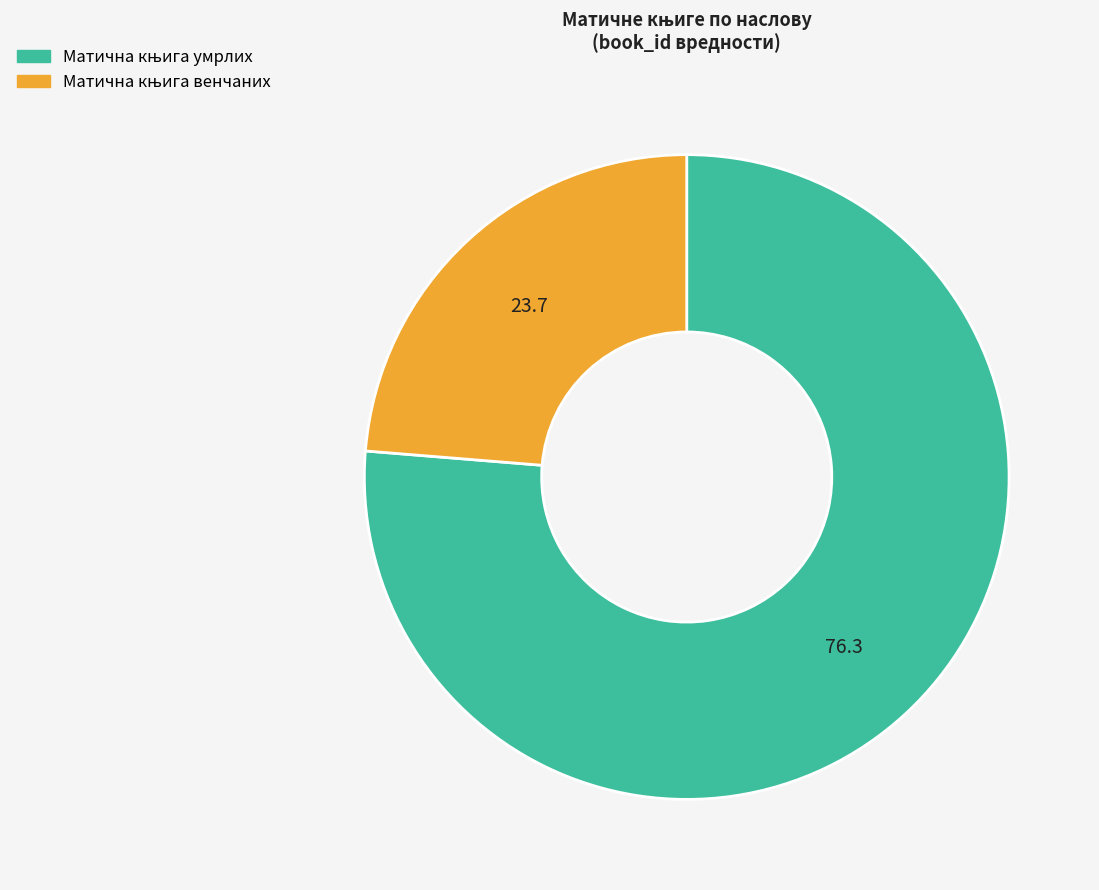

Does any single category account for the majority?

Yes